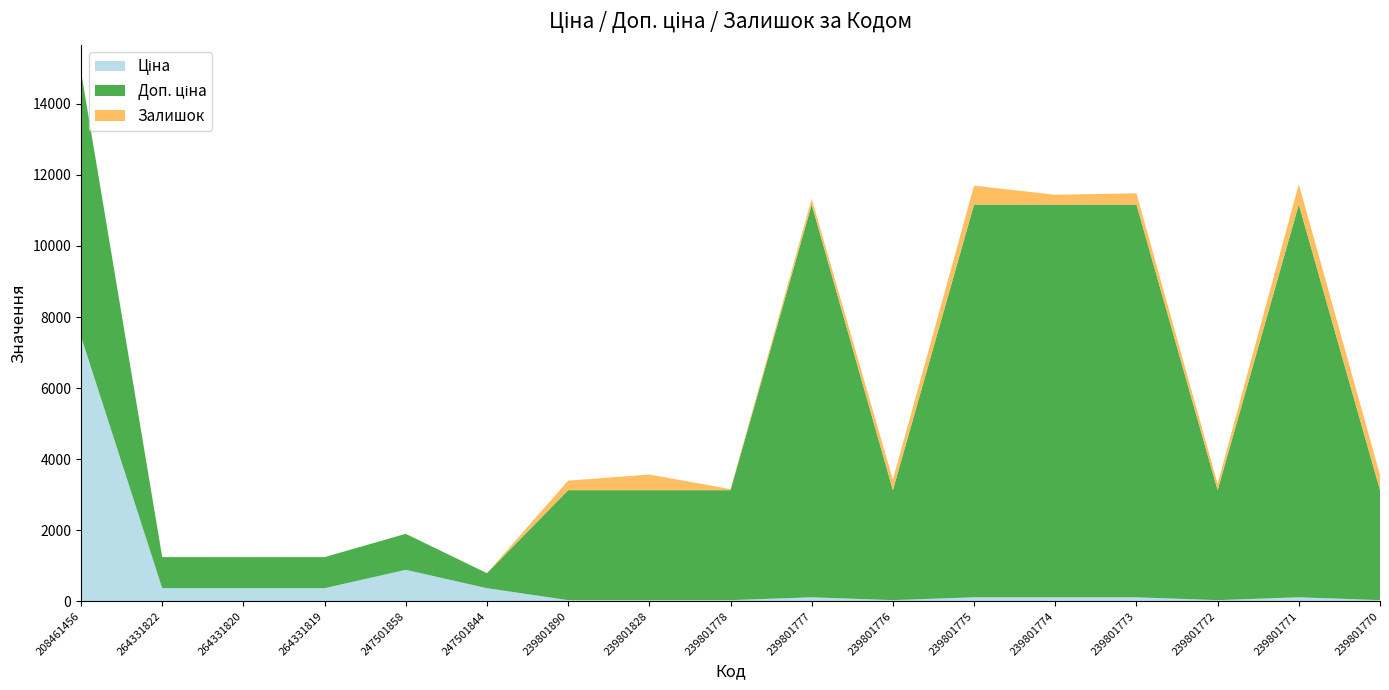

Reading left to right, extract all data points from this chart.

Ціна: 208461456=7453.8	264331822=367.6	264331820=367.6	264331819=367.6	247501858=884.2	247501844=367.6	239801890=30.9	239801828=30.9	239801778=30.9	239801777=110.5	239801776=30.9	239801775=110.5	239801774=110.5	239801773=110.5	239801772=30.9	239801771=110.5	239801770=30.9
Доп. ціна: 208461456=7453.8	264331822=874.0	264331820=874.0	264331819=874.0	247501858=1013.2	247501844=421.0	239801890=3095.0	239801828=3095.0	239801778=3095.0	239801777=11055.0	239801776=3095.0	239801775=11055.0	239801774=11055.0	239801773=11055.0	239801772=3095.0	239801771=11055.0	239801770=3095.0
Залишок: 208461456=11.0	264331822=0.0	264331820=1.0	264331819=0.0	247501858=2.0	247501844=0.0	239801890=269.0	239801828=440.0	239801778=30.0	239801777=164.0	239801776=296.0	239801775=532.0	239801774=276.0	239801773=317.0	239801772=180.0	239801771=576.0	239801770=427.0